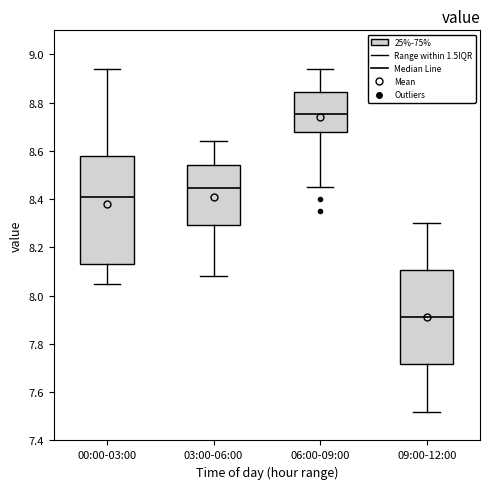

Where is the lower edge of the box for 09:00-12:00 on the y-axis? The values are not printed on the chart, so give them approximately, as read against the axis.

7.72